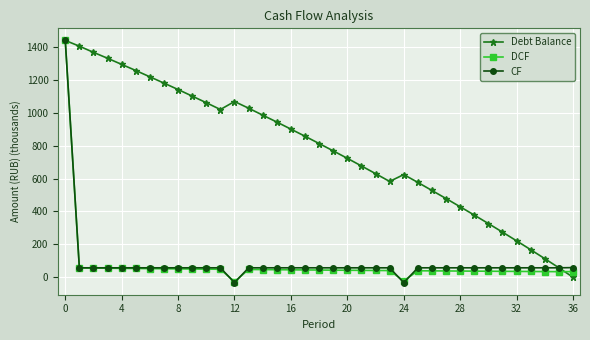

In Debt Balance, how many points are lower than both neighbors (excluding endpoints)?

2